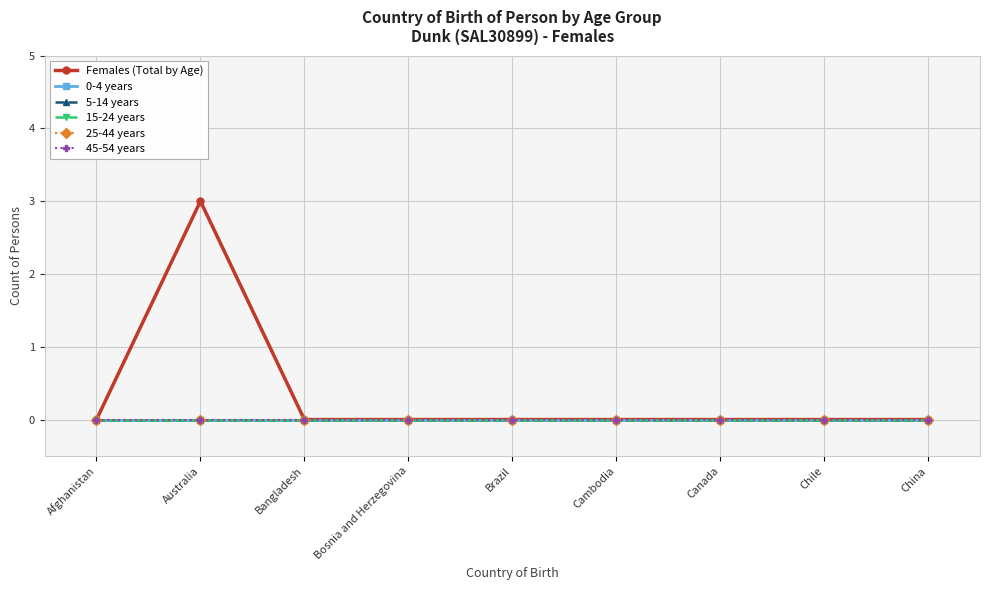

Between Bangladesh and Cambodia, which series saw the biggest shift?

Females (Total by Age)